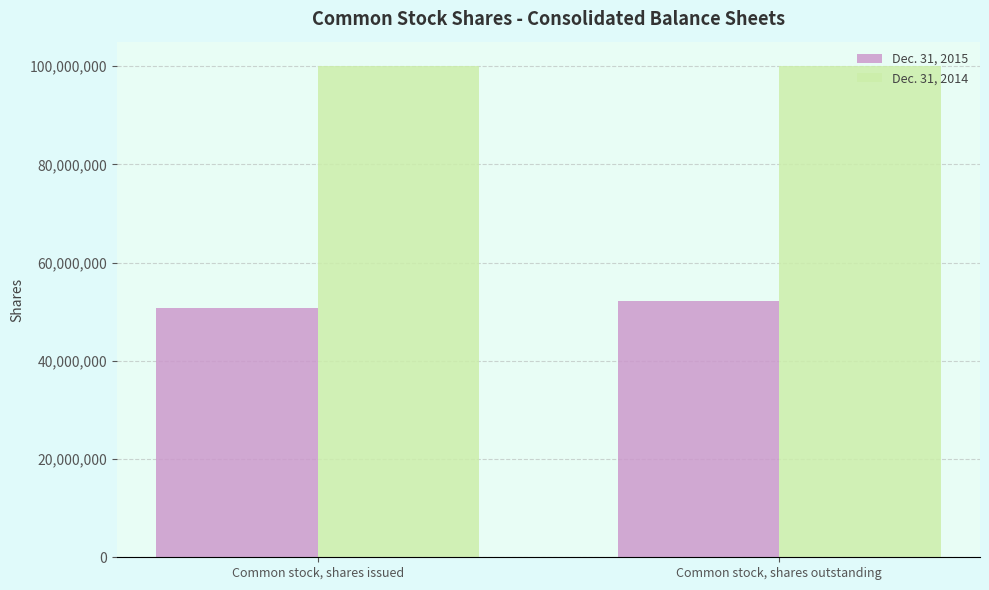

What is the label of the 1st bar from the right?

Common stock, shares outstanding